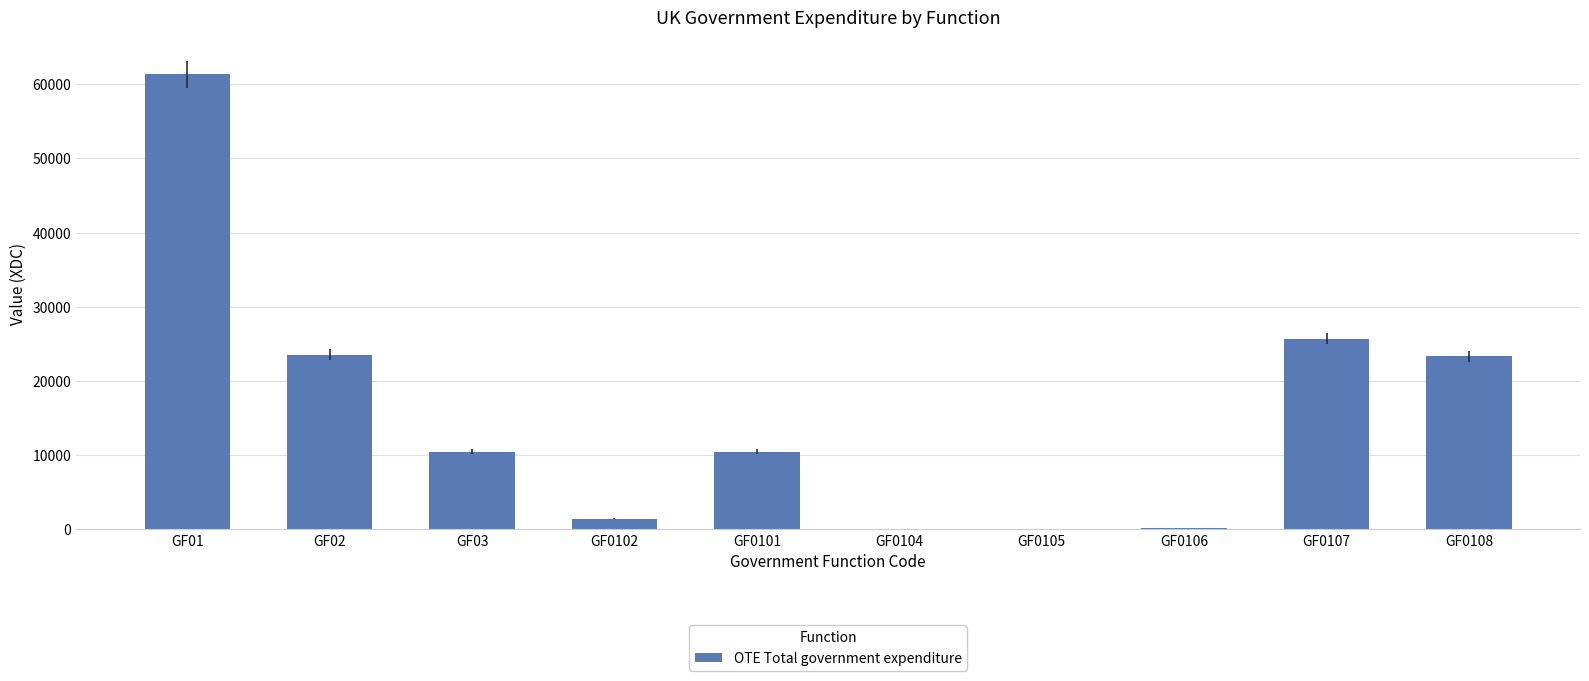

Between GF0106 and GF0107, which is larger?

GF0107